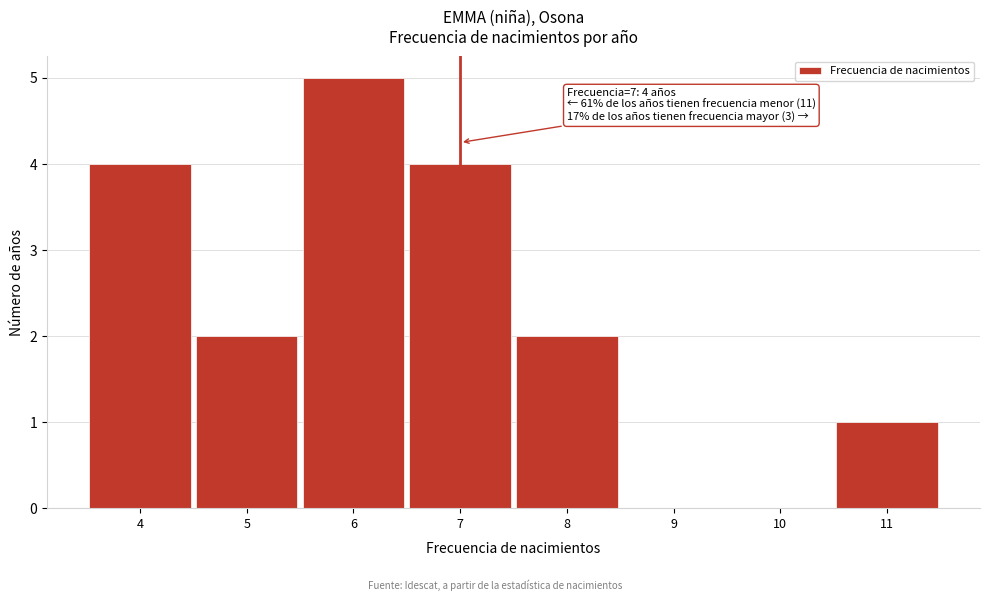

Reading left to right, transcribe all the data shown in this chart.

4=4	5=2	6=5	7=4	8=2	9=0	10=0	11=1